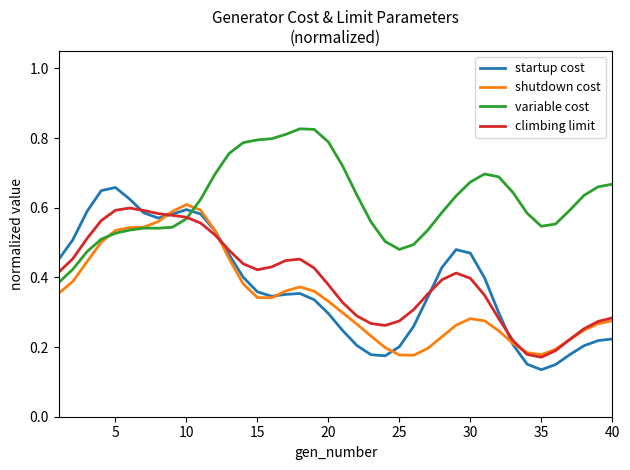

Which series has the largest range (max minus min)?

startup cost